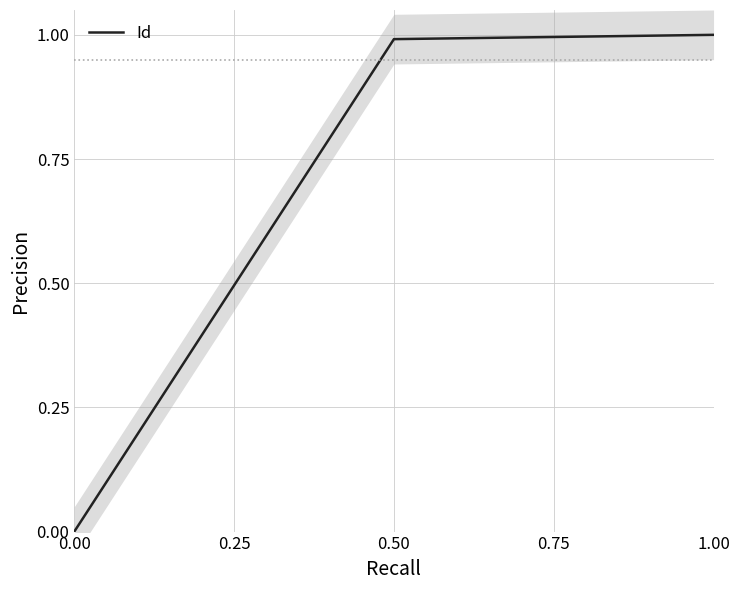

True or false: the data shows 0.0 at 0.00.

True